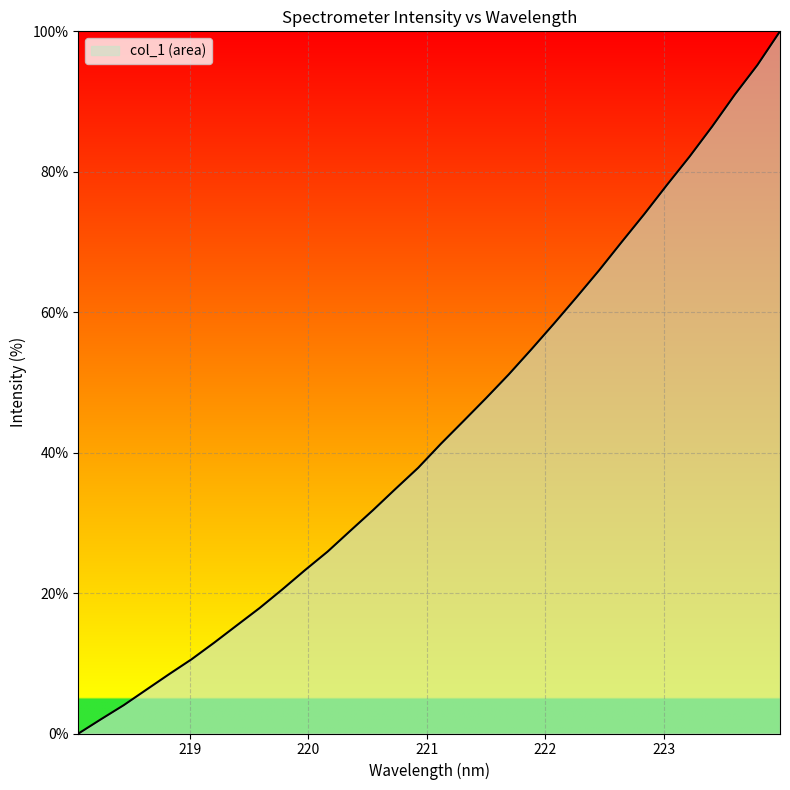

How many distinct data groups are displayed?

1